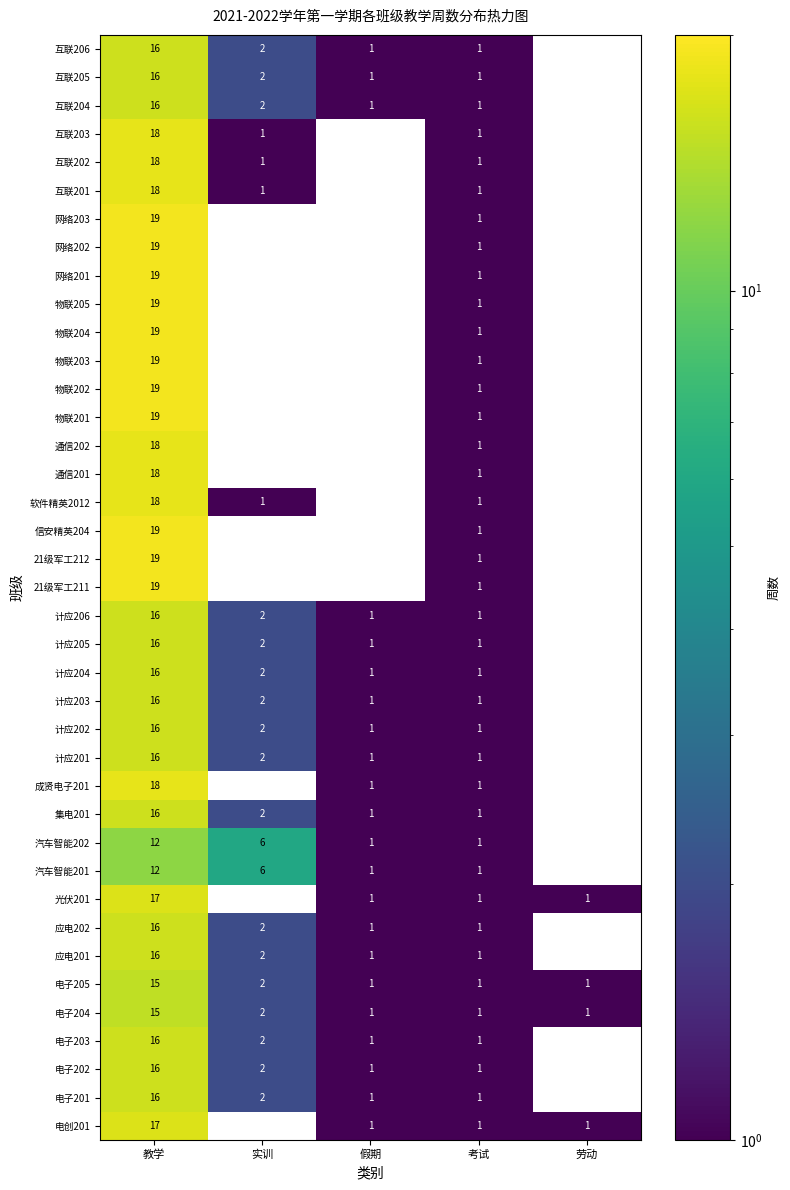

The value of 电子205 at 劳动 is 1. True or false?

True